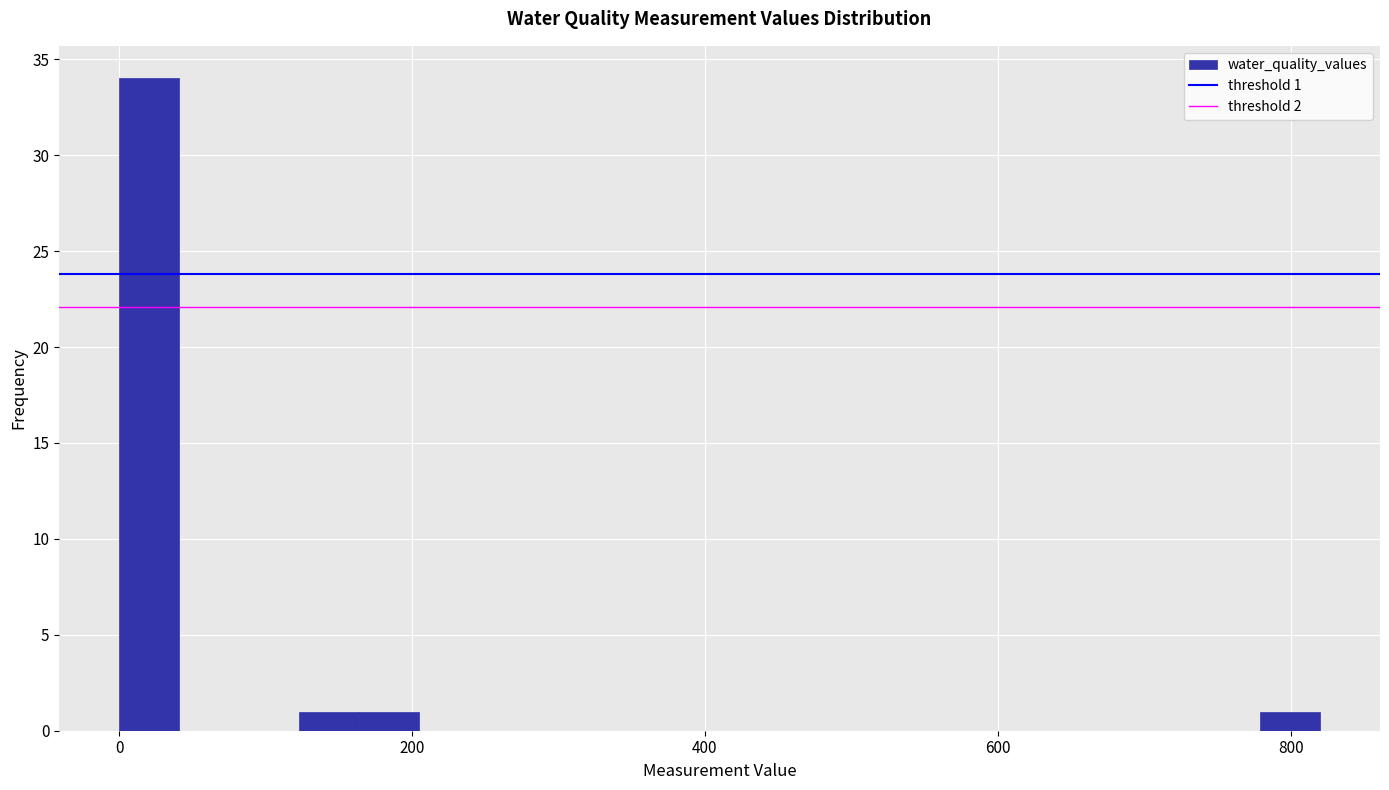

Around what value on the x-axis is the tallest bar? Give the approximate position of its centre, as read against the axis.

20